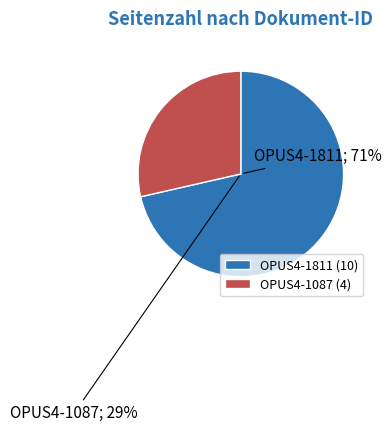

Count the number of slices in the pie.

2